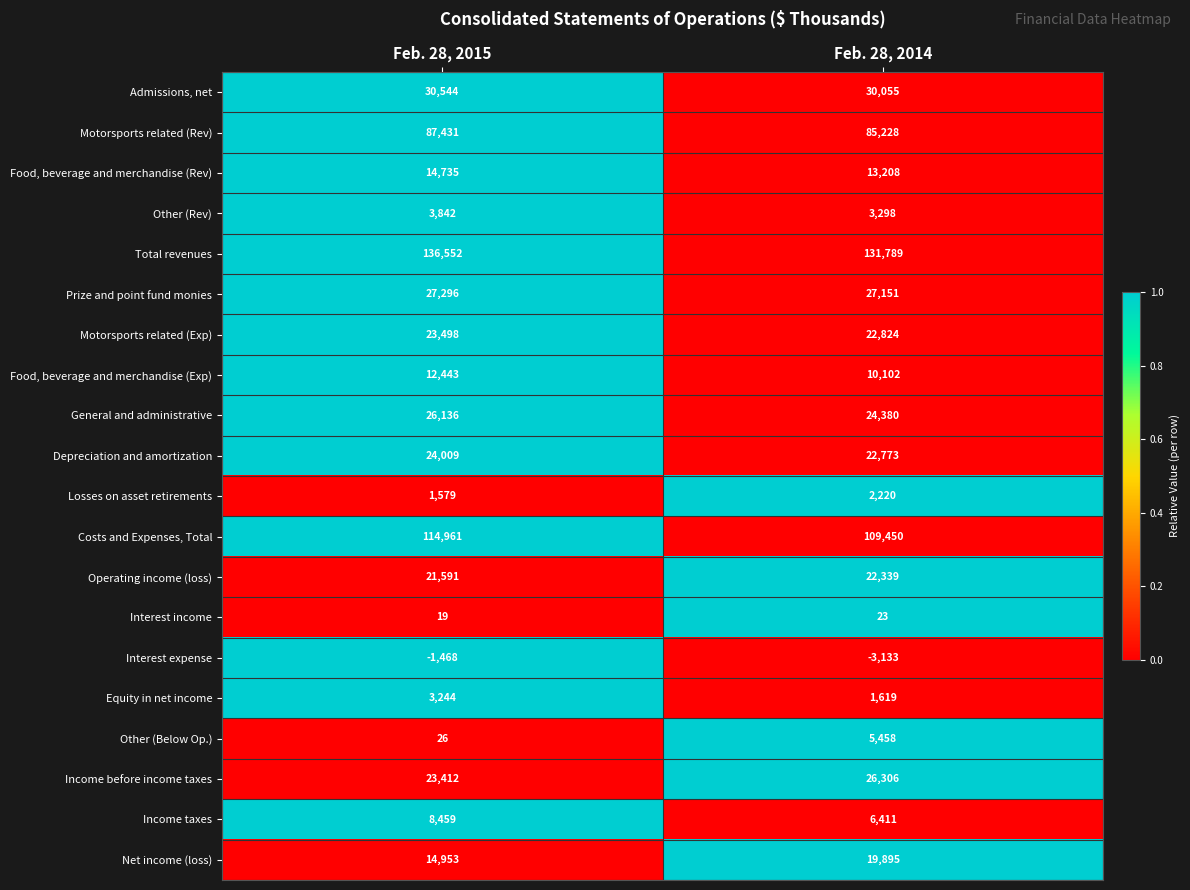

Between Feb. 28, 2015 and Feb. 28, 2014, which series saw the biggest shift?

Costs and Expenses, Total